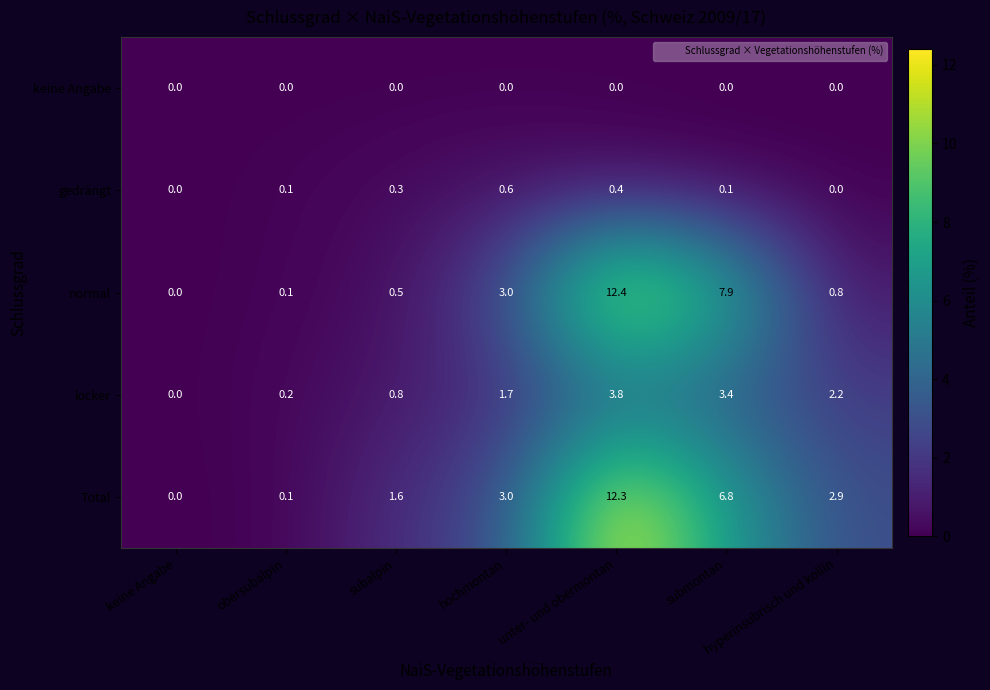

What is the difference between the maximum and minimum values in the normal series?

12.4